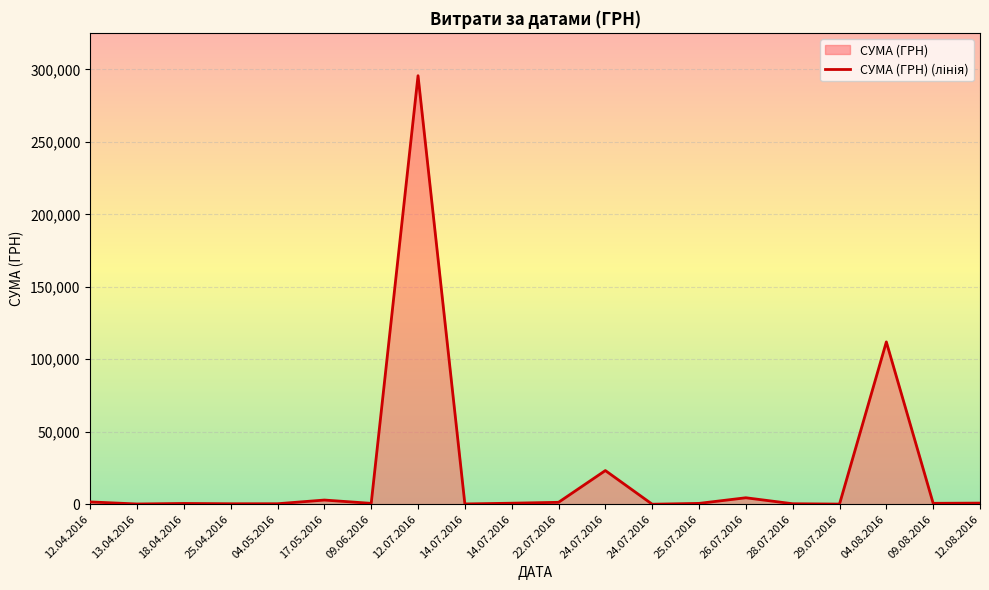

Which label corresponds to the largest value in the chart?

12.07.2016